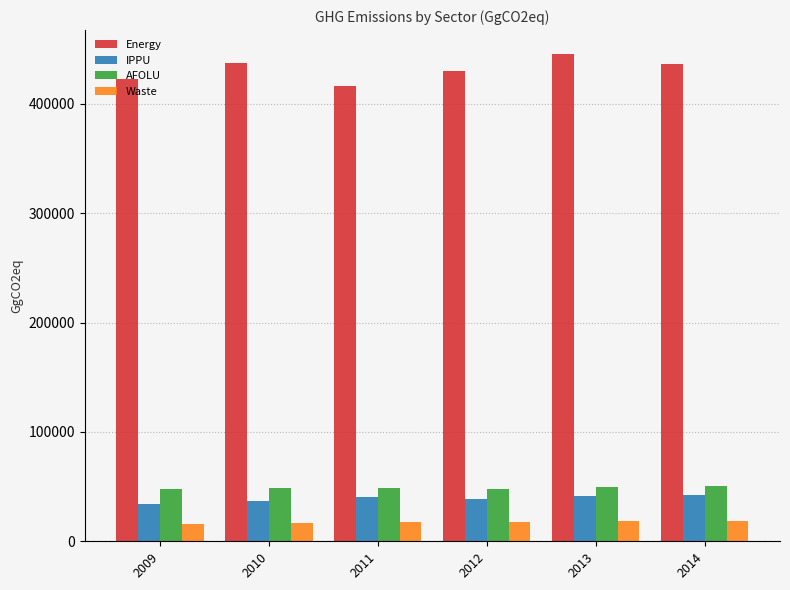

Between 2013 and 2014, which series saw the biggest shift?

Energy